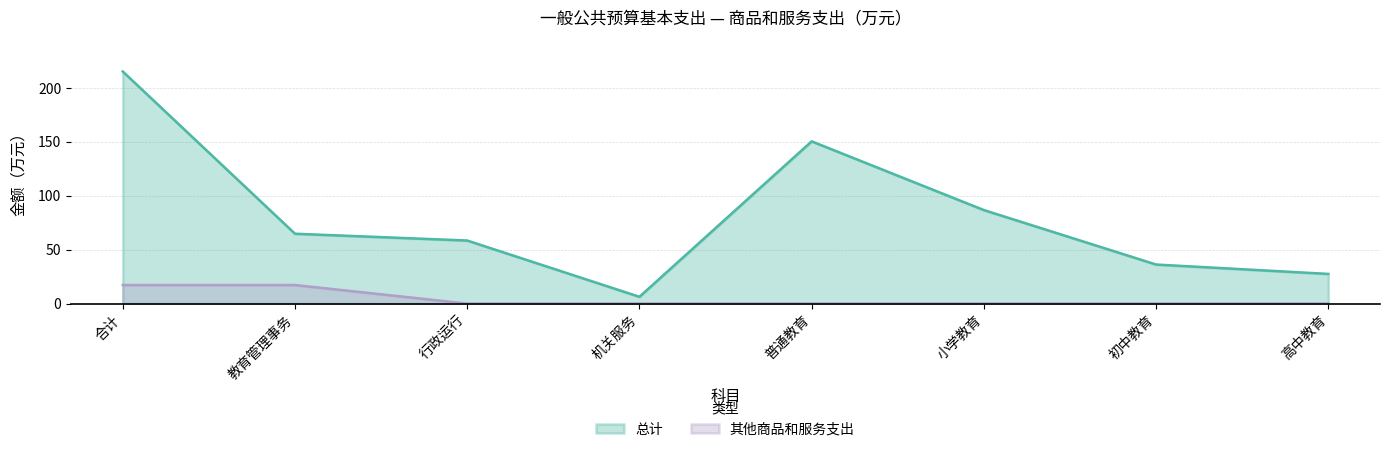

Between 行政运行 and 高中教育, which series saw the biggest shift?

总计